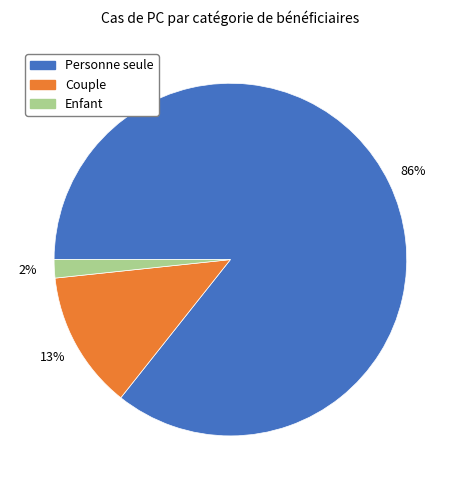

Is the sum of Enfant and Couple greater than half?

No